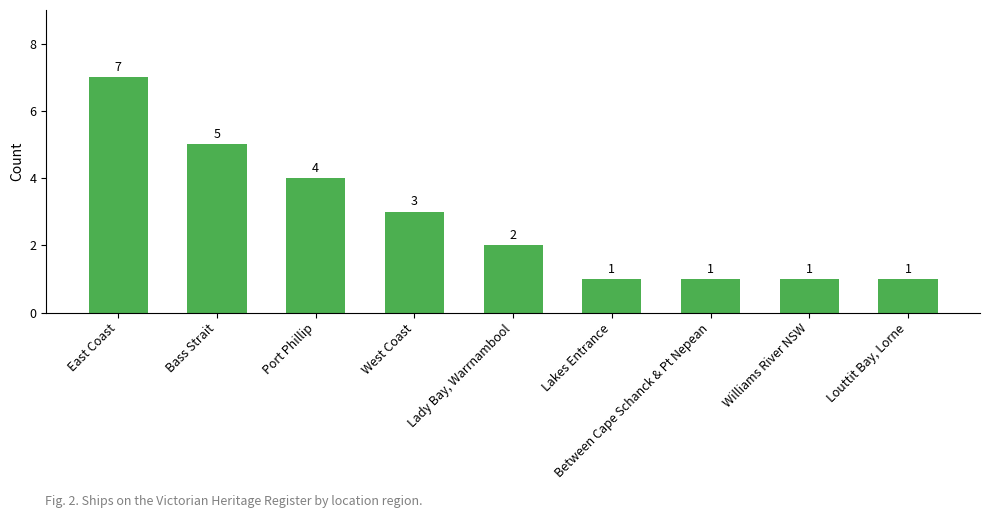

What is the maximum value shown in the chart?

7